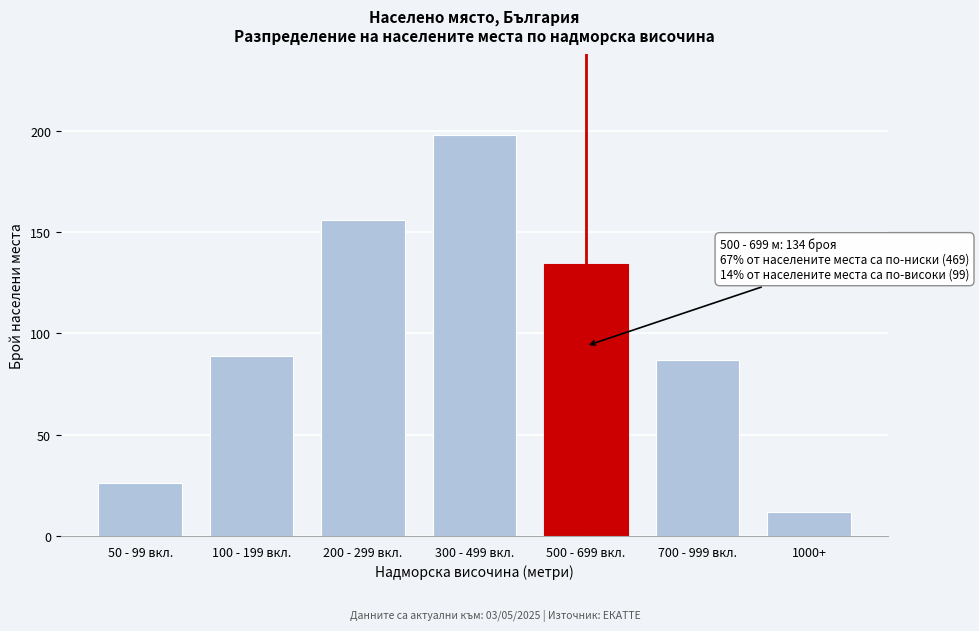

Reading left to right, extract all data points from this chart.

50 - 99 вкл.=26	100 - 199 вкл.=89	200 - 299 вкл.=156	300 - 499 вкл.=198	500 - 699 вкл.=134	700 - 999 вкл.=87	1000+=12